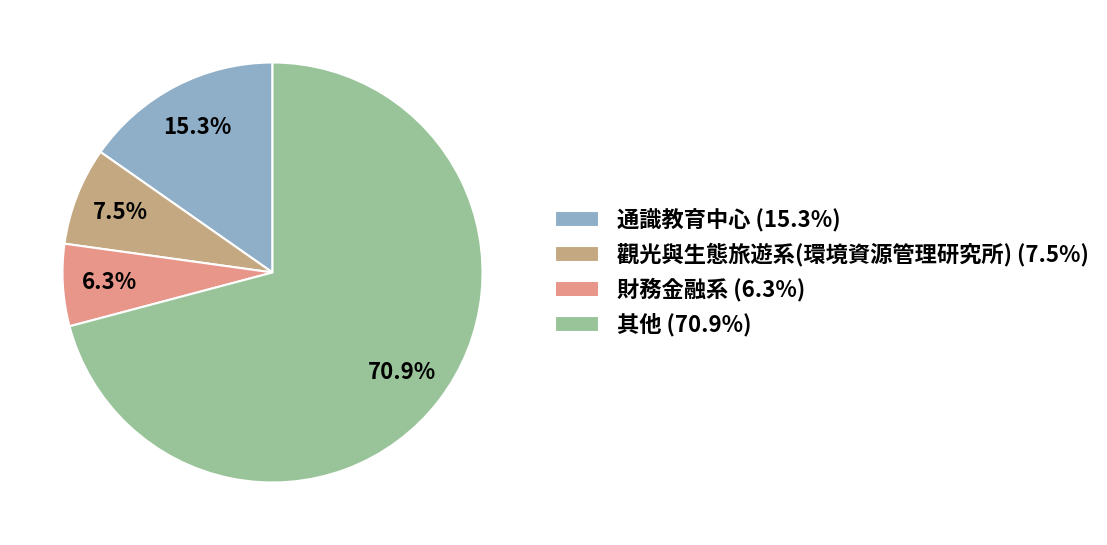

What portion of the pie excludes 其他 (70.9%)?

29.1%